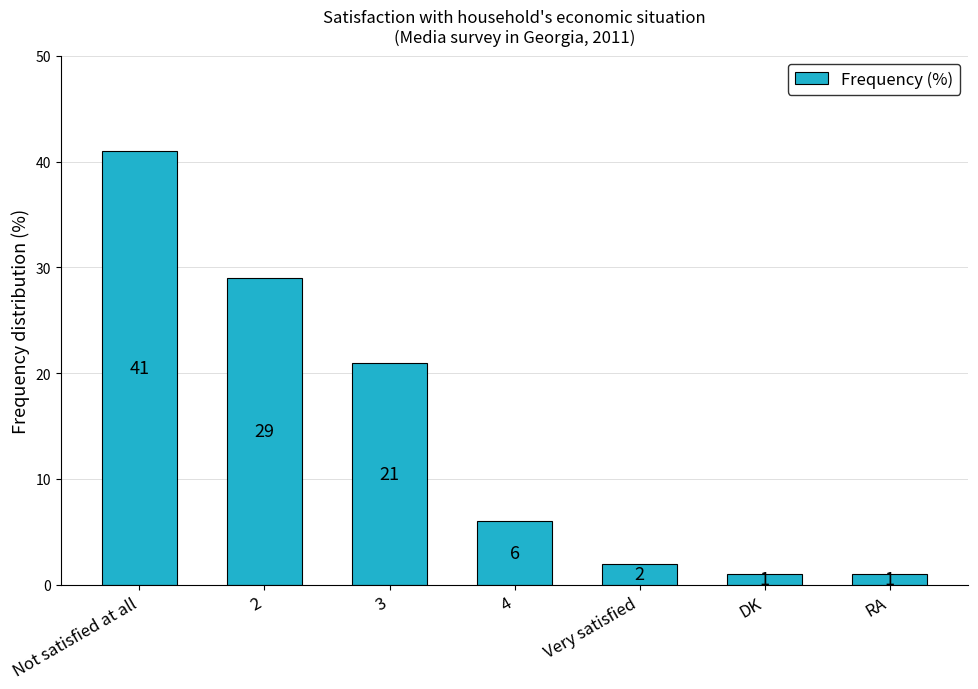

Reading left to right, extract all data points from this chart.

41	29	21	6	2	1	1